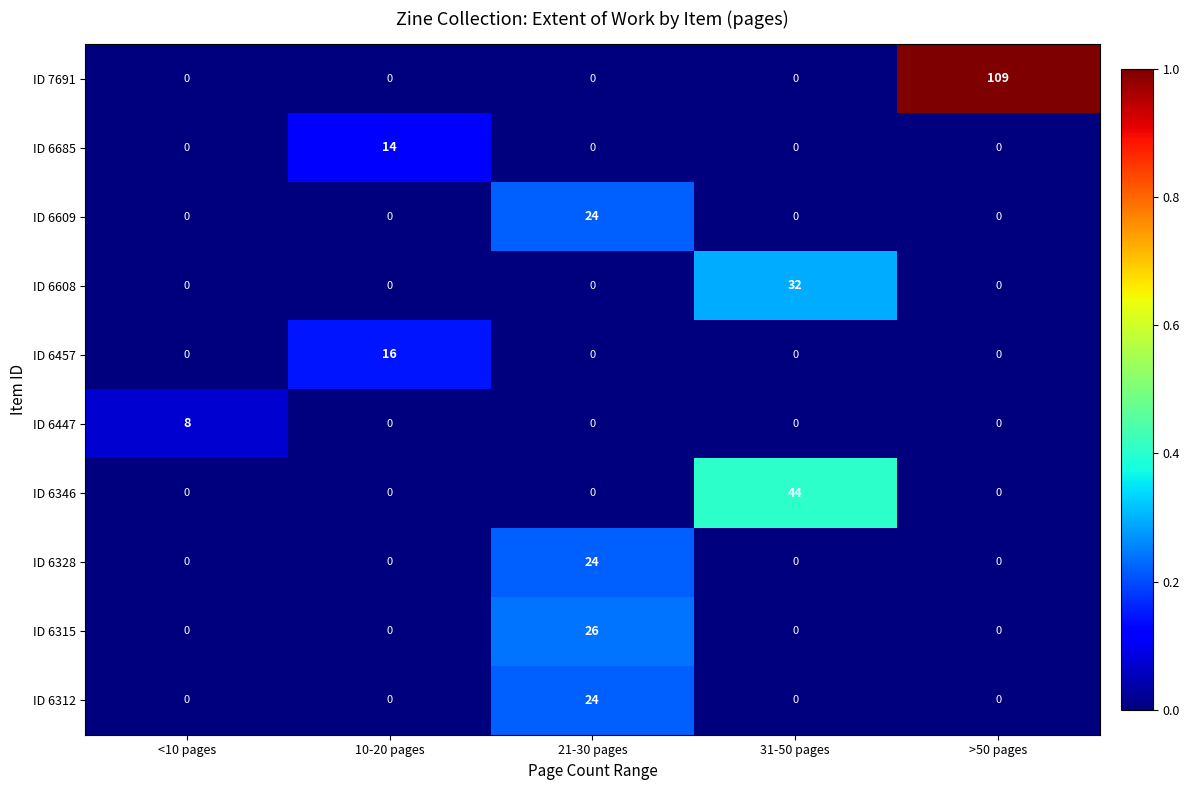

The ID 7691 series shows 0 at 10-20 pages. True or false?

True